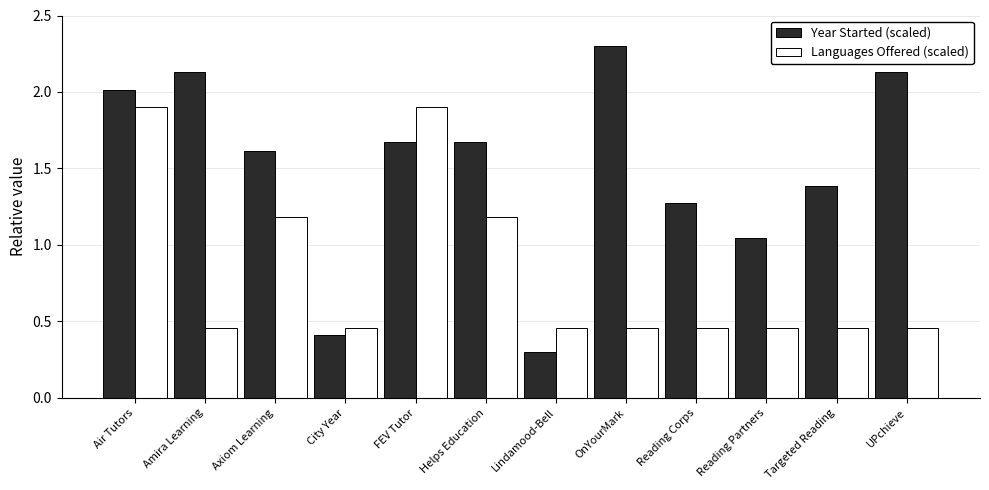

What is the difference between the Year Started (scaled) values at Reading Partners and UPchieve?

1.1